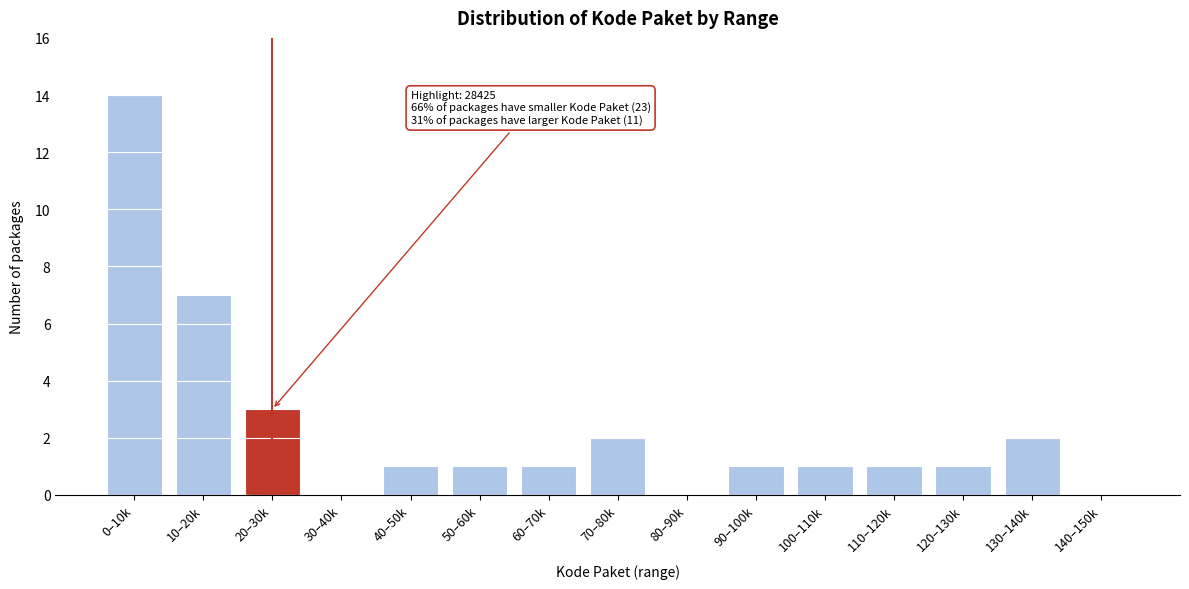

Reading right to left, what are all the values shown in this chart?

140–150k=0	130–140k=2	120–130k=1	110–120k=1	100–110k=1	90–100k=1	80–90k=0	70–80k=2	60–70k=1	50–60k=1	40–50k=1	30–40k=0	20–30k=3	10–20k=7	0–10k=14